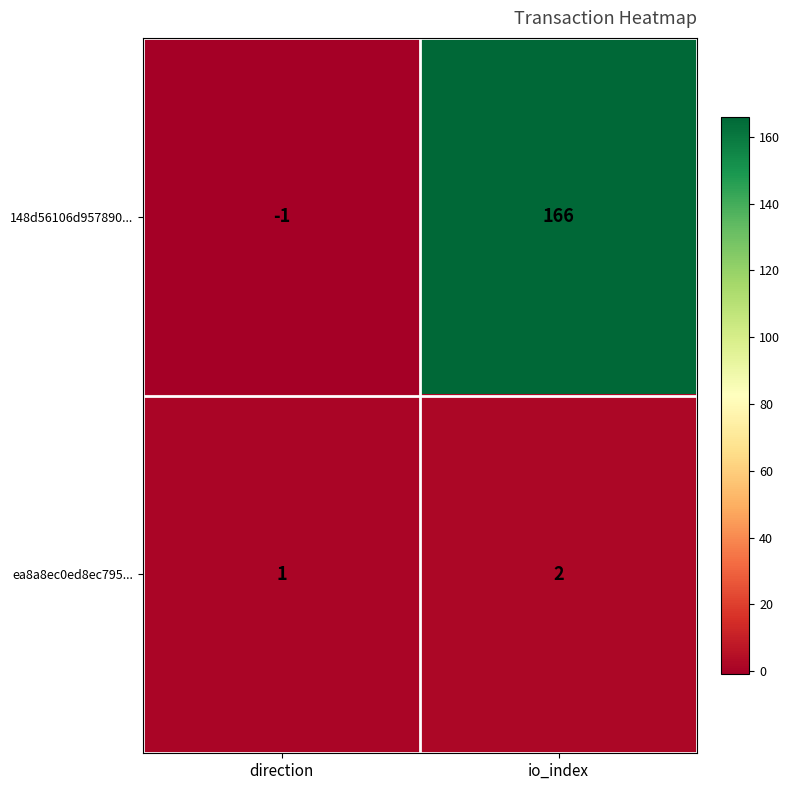

What is the sum of the ea8a8ec0ed8ec795... values at io_index and direction?

3